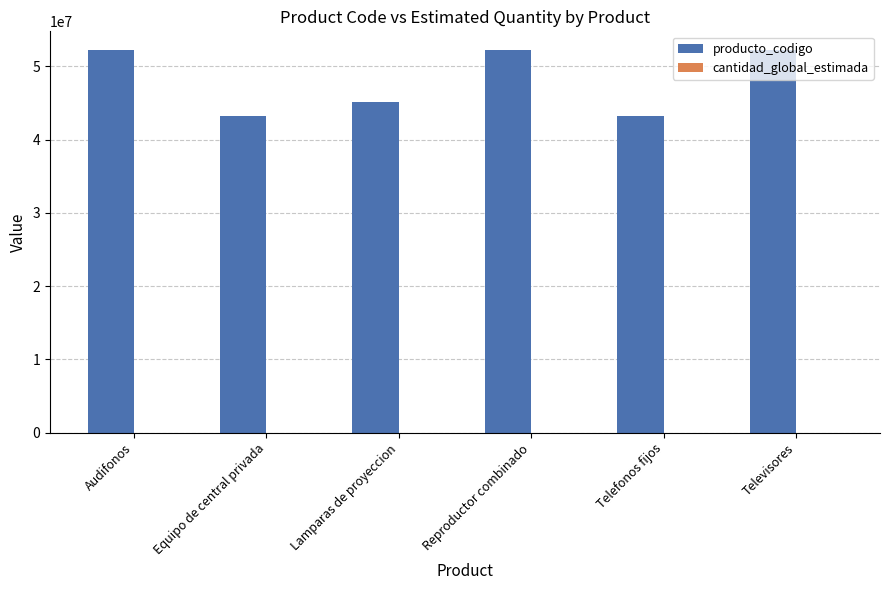

What is the sum of all producto_codigo values?

288010469